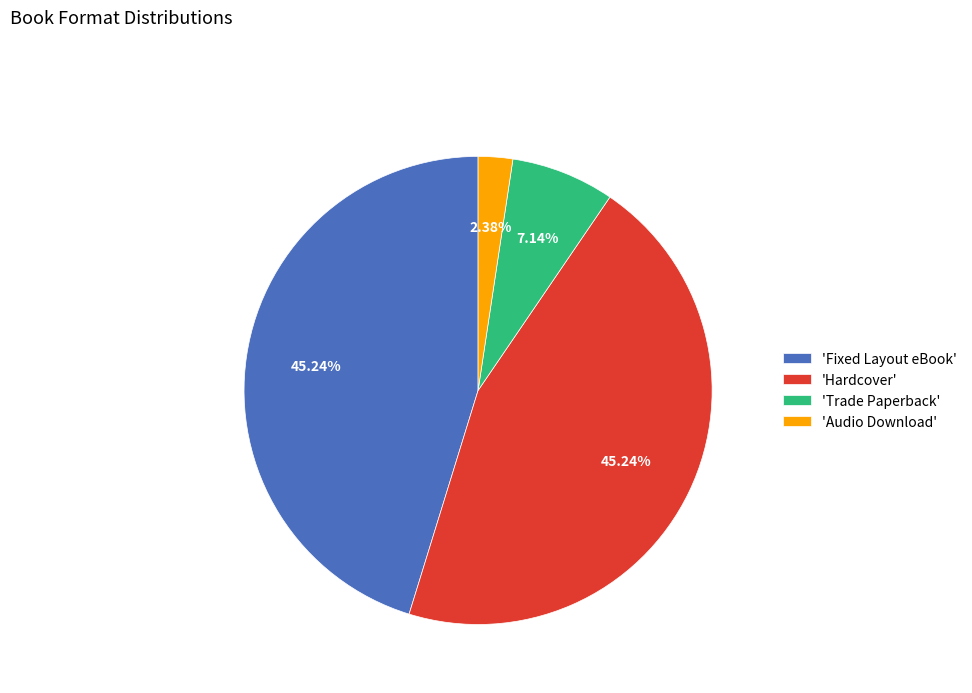

To the nearest percent, what is the difference between the largest and smallest slice percentages?

43%